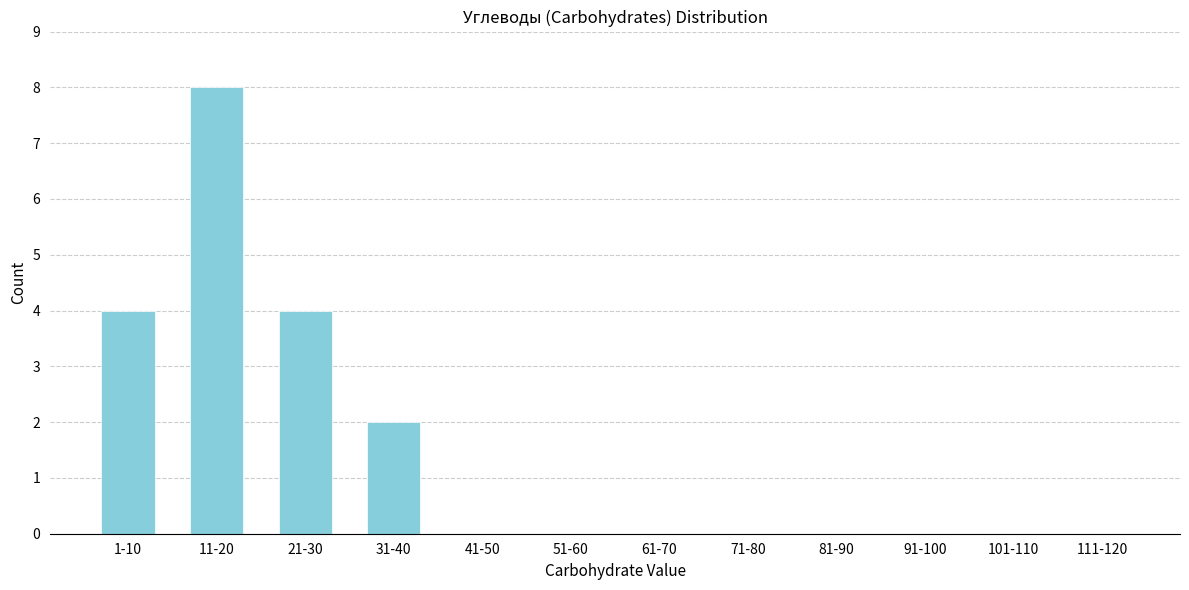

Reading left to right, extract all data points from this chart.

1-10=4	11-20=8	21-30=4	31-40=2	41-50=0	51-60=0	61-70=0	71-80=0	81-90=0	91-100=0	101-110=0	111-120=0